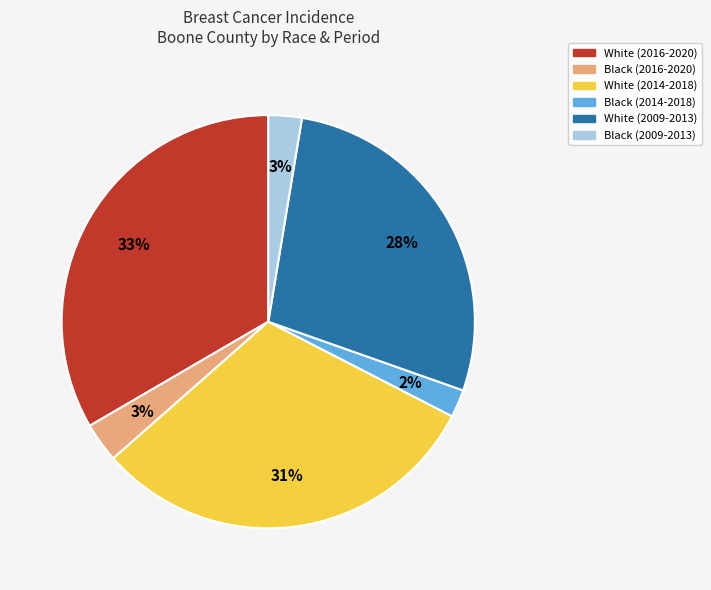

To the nearest percent, what is the difference between the Black (2016-2020) and White (2016-2020) slice percentages?

30%